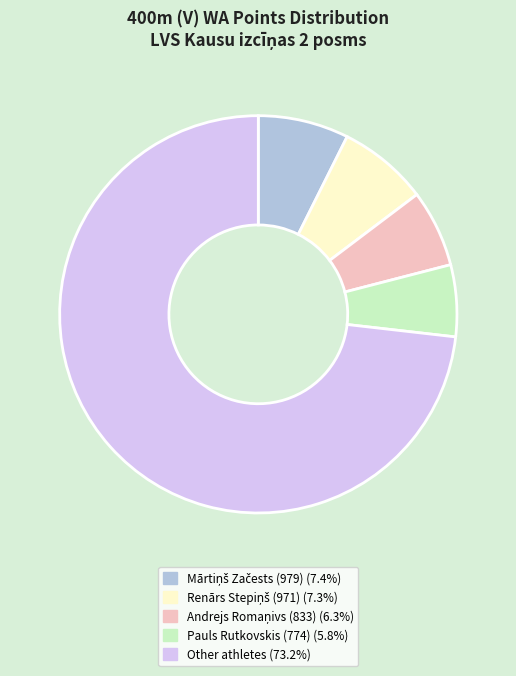

Is there any slice that represents more than half of the pie?

Yes